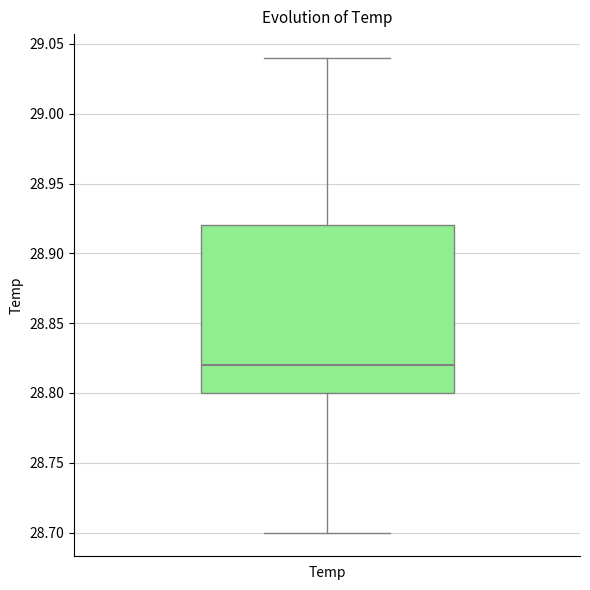

Read this box plot against the y-axis: the position of the median line, the range covered by the box, and the ends of both whiskers. The values are not printed on the chart, so give them approximately, as read against the axis.

median 28.82, box 28.80 to 28.92, whiskers 28.70 to 29.04